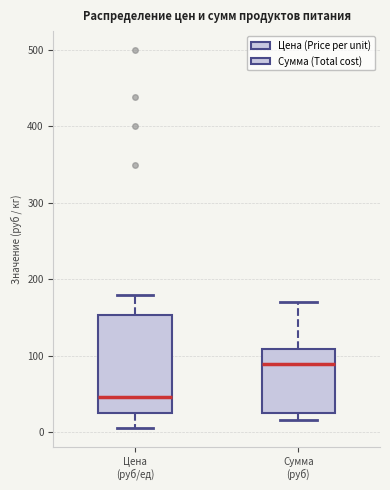

Where does the lower whisker of the box for Сумма (руб) end on the y-axis? The values are not printed on the chart, so give them approximately, as read against the axis.

20